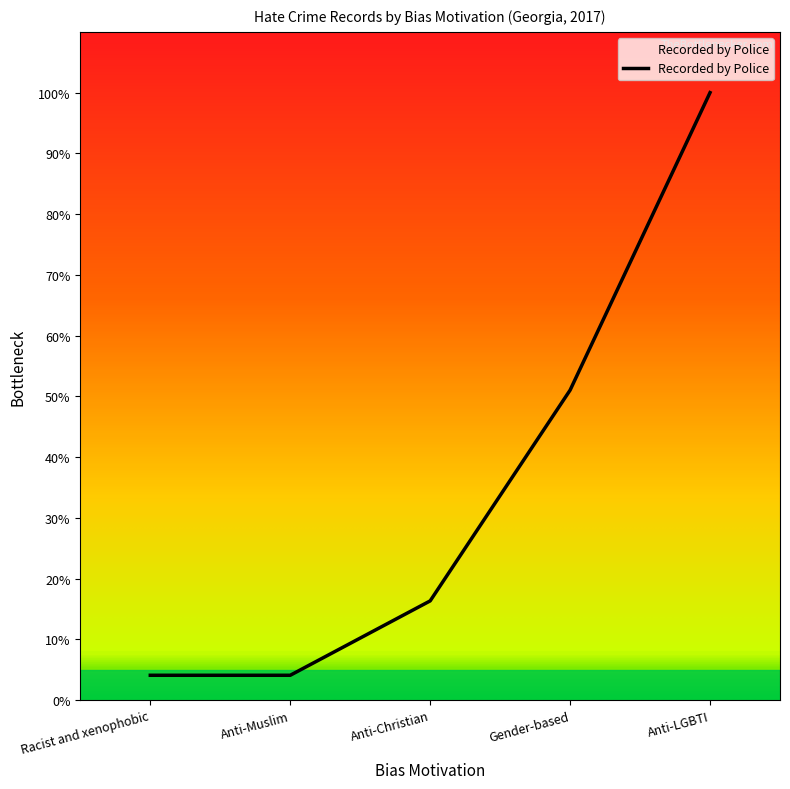

What is the sum of all values?

175.5